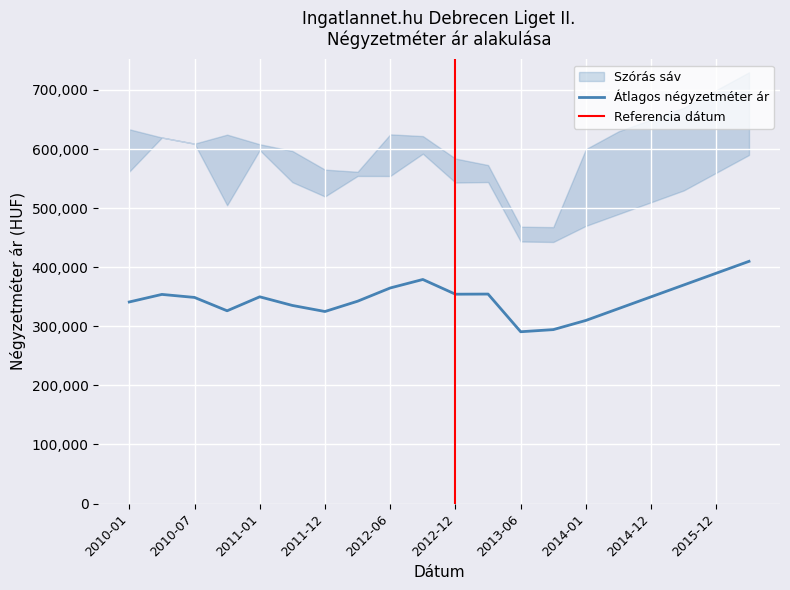

Which label corresponds to the largest value in the chart?

2016-06